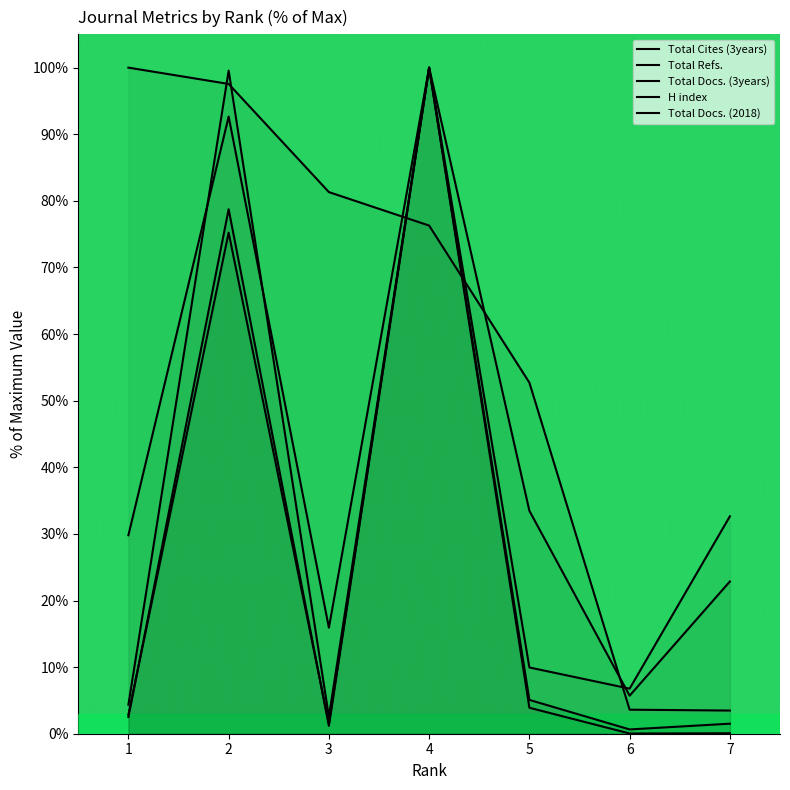

What is the average value of the Total Cites (3years) series?

30.1